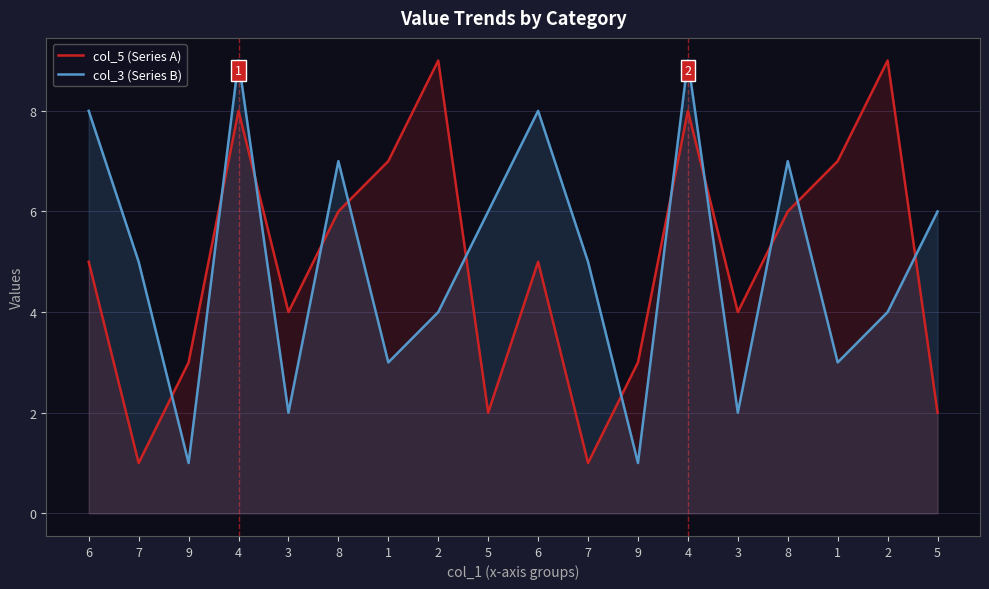

Which series has the widest spread of values?

col_5 (Series A)